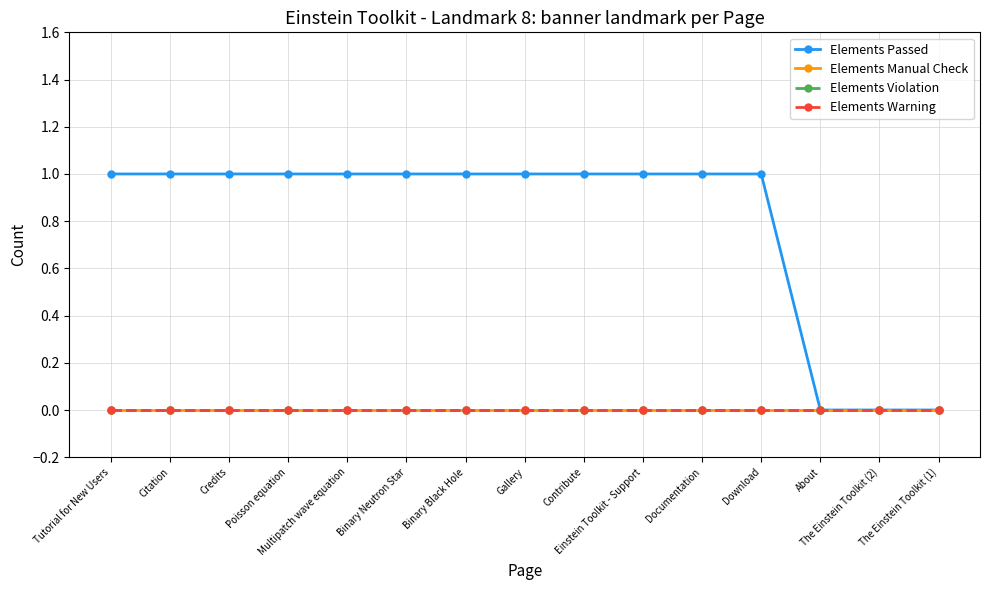

What is the label of the 4th point from the right?

Download